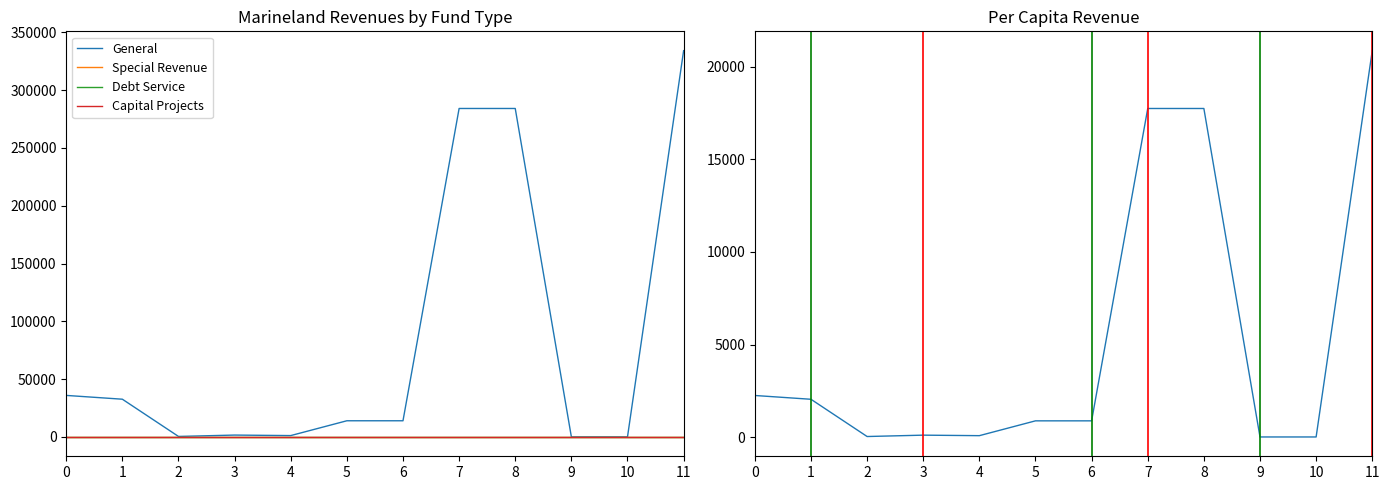

Rank the categories by Per Capita value from highest to lowest.

11, 7, 8, 0, 1, 5, 6, 3, 4, 2, 9, 10